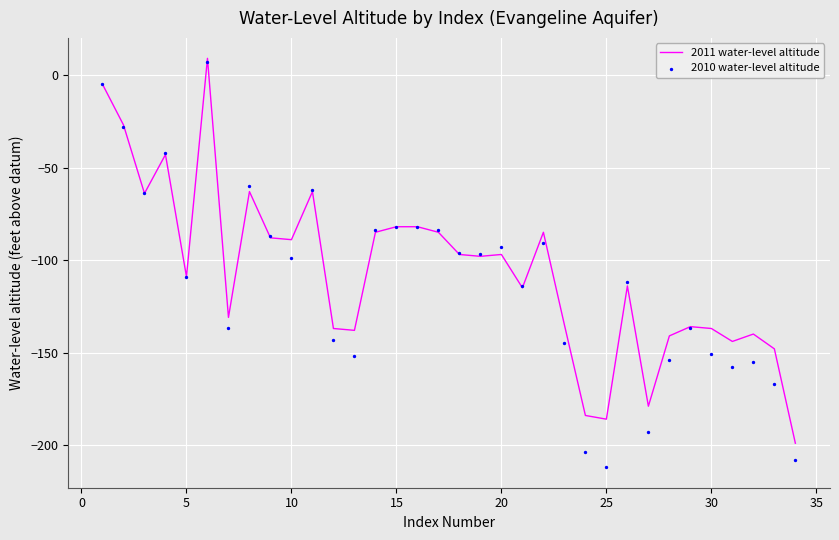

Which series contains the lowest Y value?

2010 water-level altitude